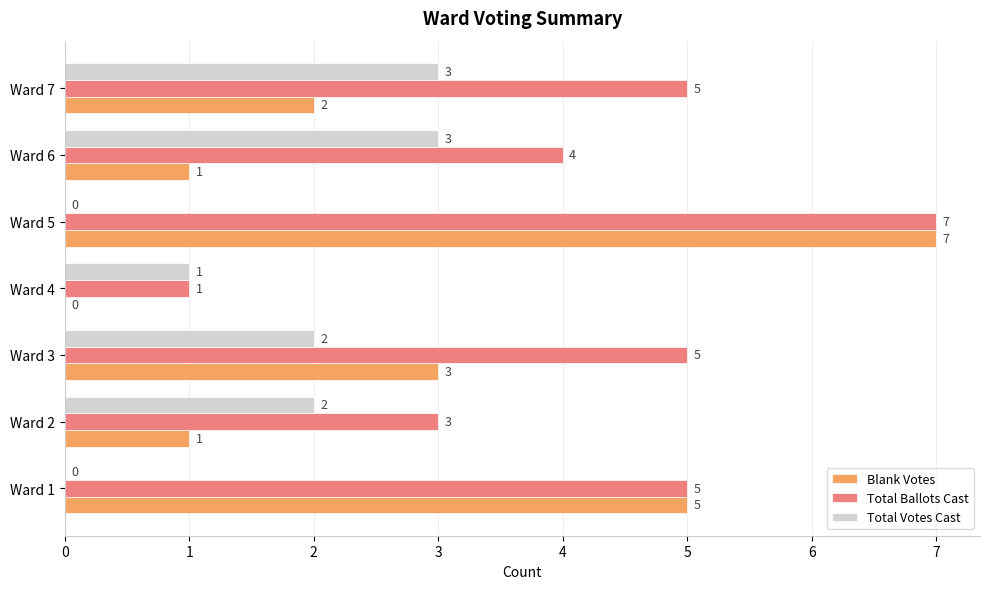

What is the sum of all Total Ballots Cast values?

30